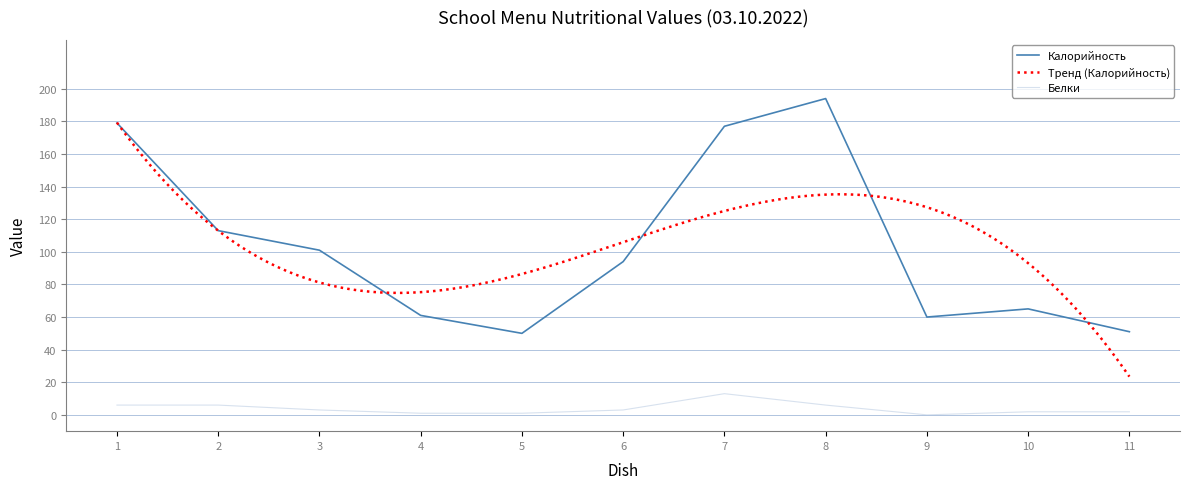

Is it true that Калорийность equals 102.8 at 9?

False